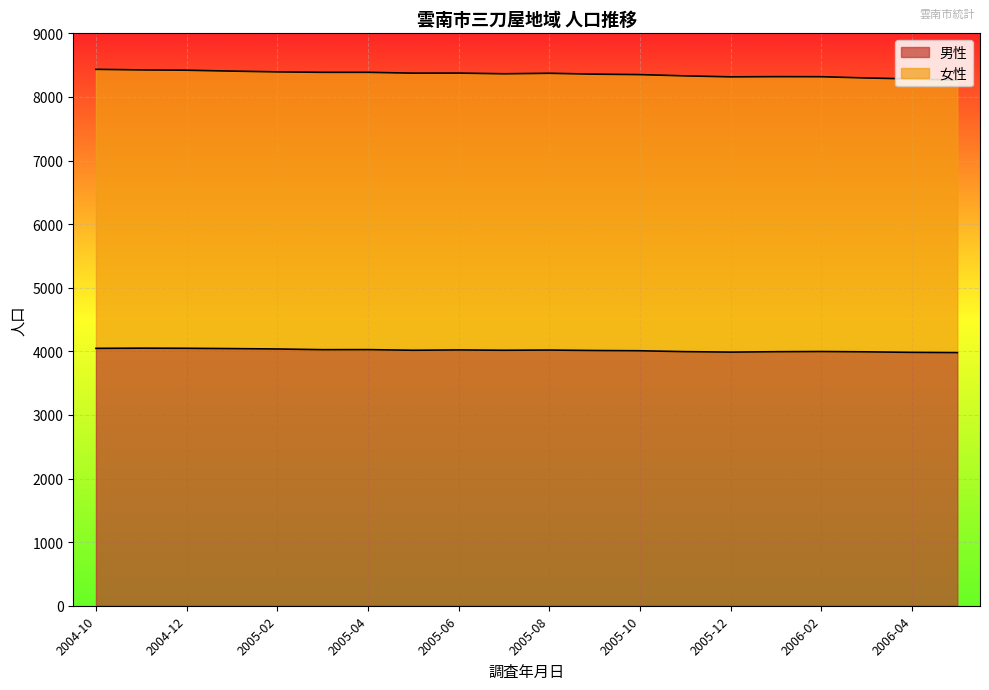

Is it true that 女性 equals 8283 at 2006-04?

True